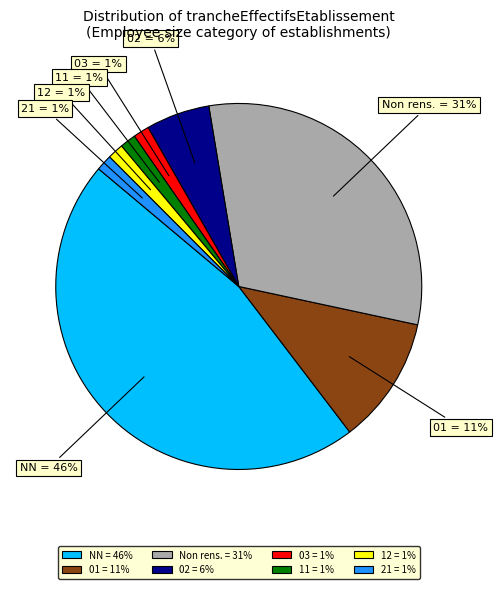

Count the number of slices in the pie.

8